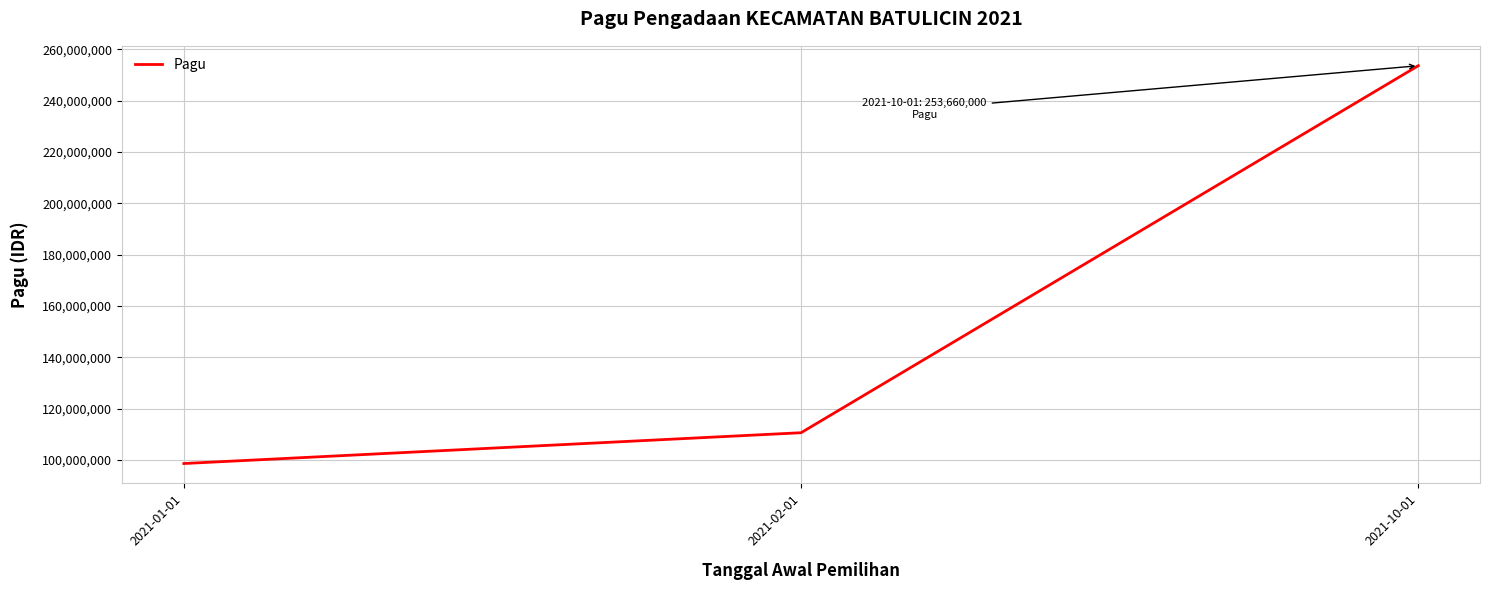

What is the change in value from 2021-02-01 to 2021-10-01?

+143000000